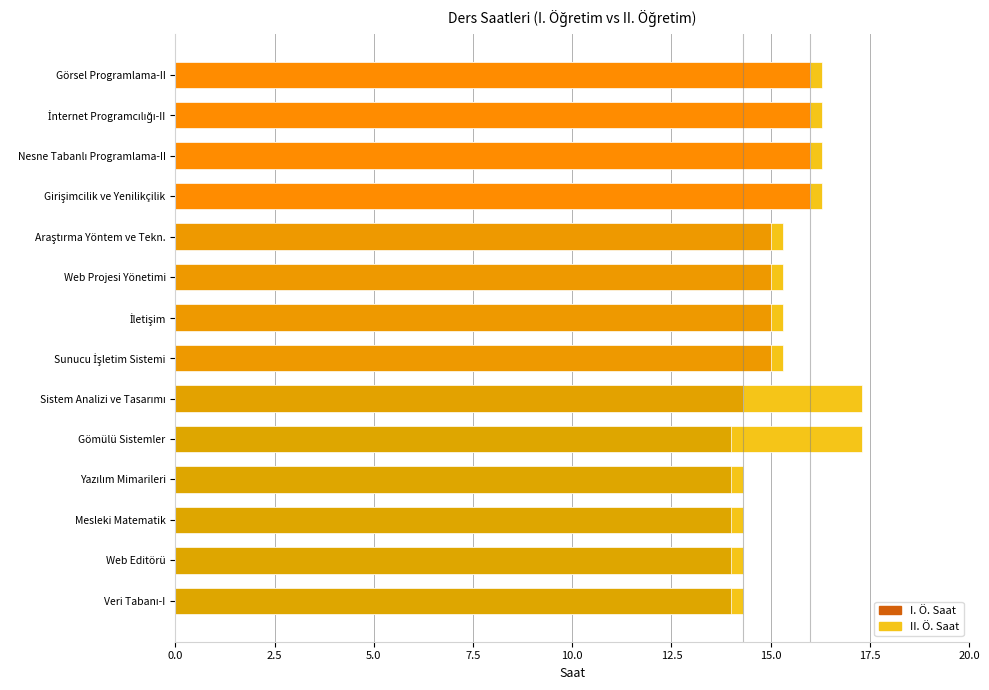

What is the minimum value for I. Ö. Saat?

14.0